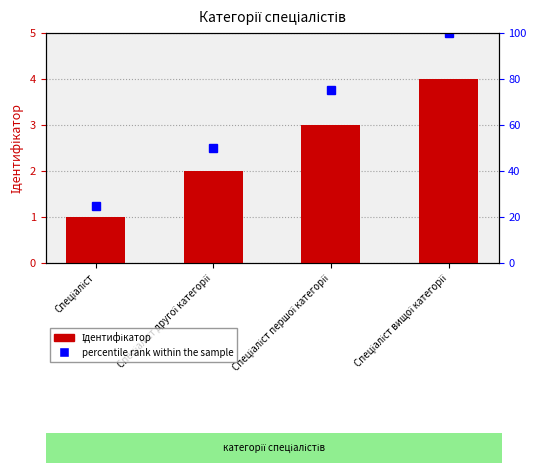

How many values are between 2 and 4?

3